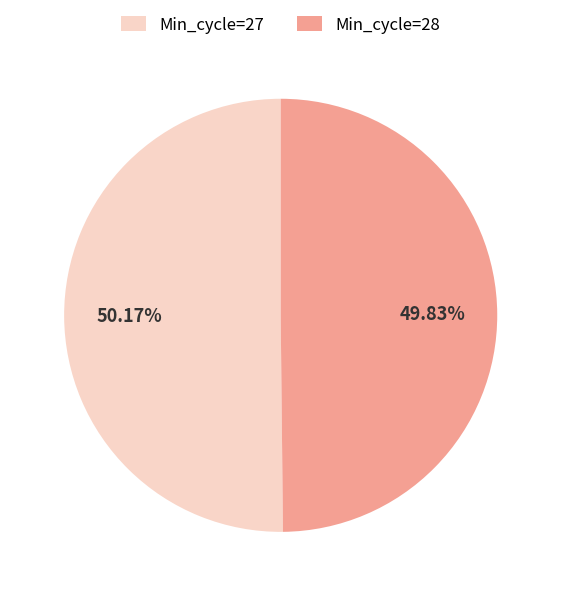

How many segments does this pie chart have?

2